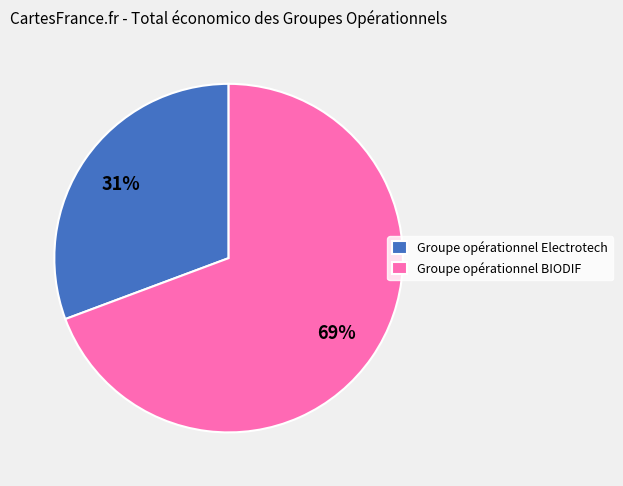

To the nearest percent, what percentage of the pie is Groupe opérationnel Electrotech?

31%